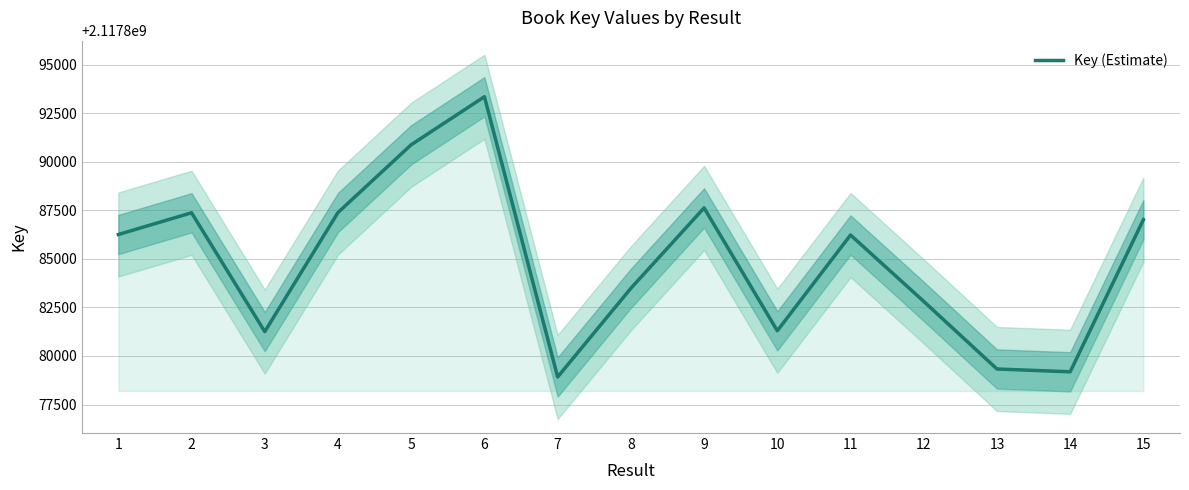

What is the difference between the second highest and minimum values?

11962